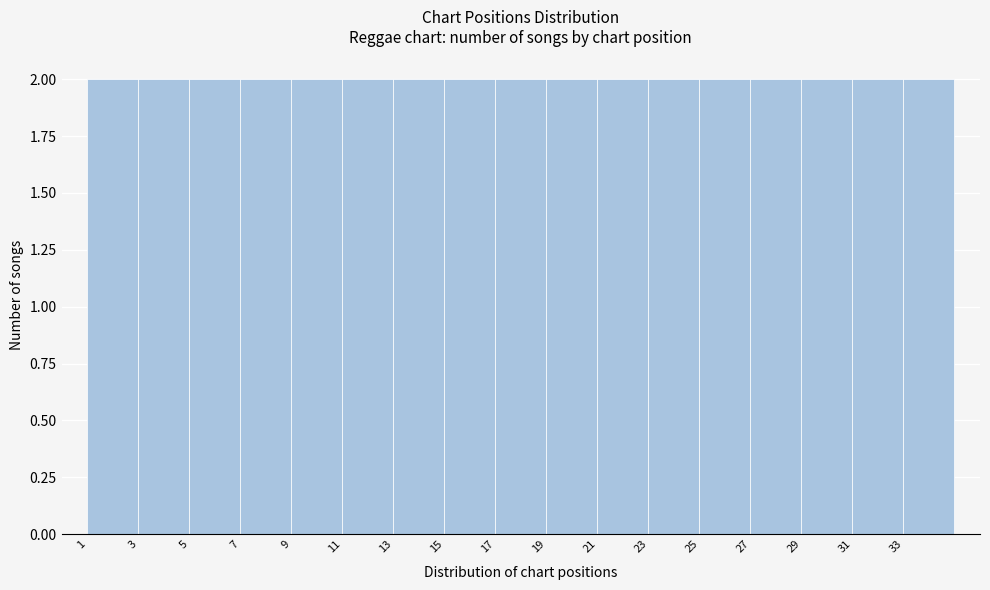

Reading left to right, list every bar in this chart as the range it spans on the x-axis followed by its height. The values are not printed on the chart, so give them approximately, as read against the axis.

1 to 3: 2
3 to 5: 2
5 to 7: 2
7 to 9: 2
9 to 11: 2
11 to 13: 2
13 to 15: 2
15 to 17: 2
17 to 19: 2
19 to 21: 2
21 to 23: 2
23 to 25: 2
25 to 27: 2
27 to 29: 2
29 to 31: 2
31 to 33: 2
33 to 35: 2